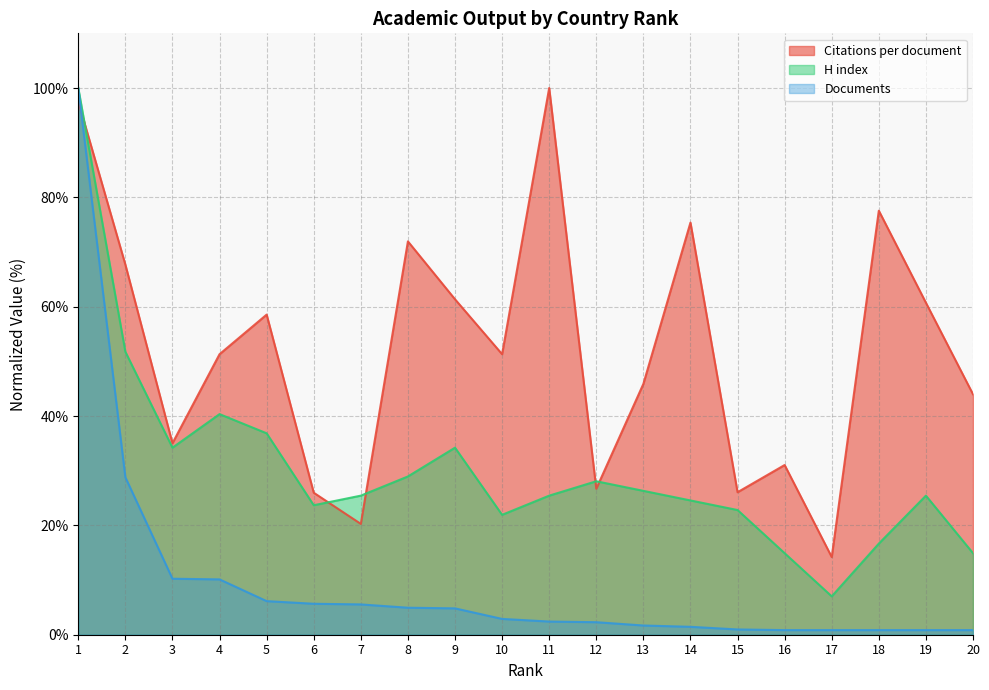

How many times do H index and Citations per document cross each other?

5